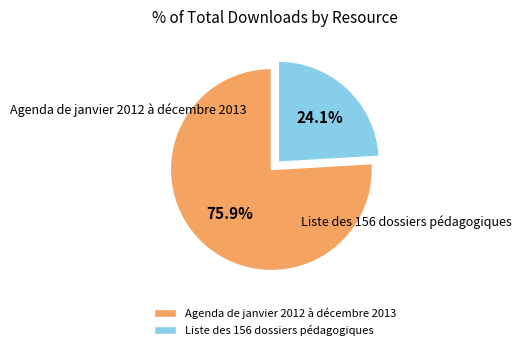

Rank the categories by value from highest to lowest.

Agenda de janvier 2012 à décembre 2013, Liste des 156 dossiers pédagogiques